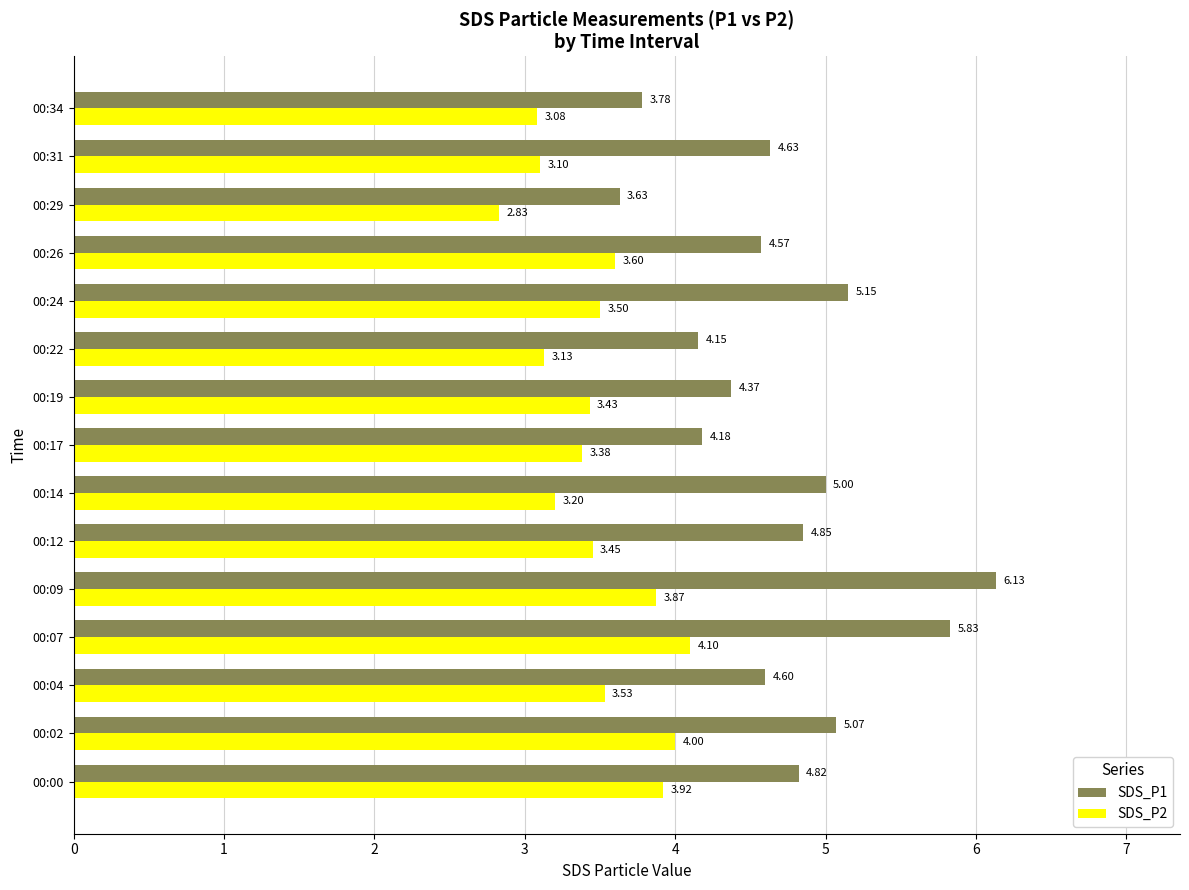

List the labels in order of SDS_P2 value, largest first.

00:07, 00:02, 00:00, 00:09, 00:26, 00:04, 00:24, 00:12, 00:19, 00:17, 00:14, 00:22, 00:31, 00:34, 00:29